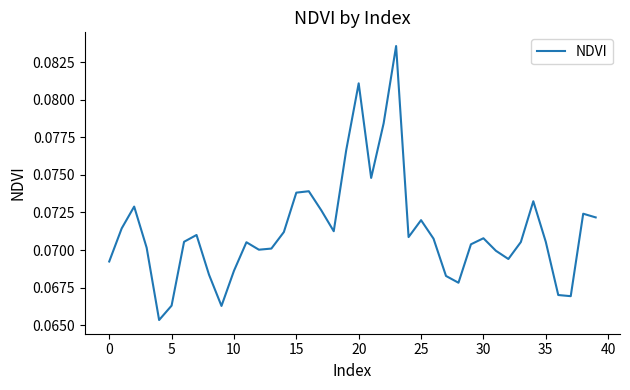

What is the maximum value shown in the chart?

0.1